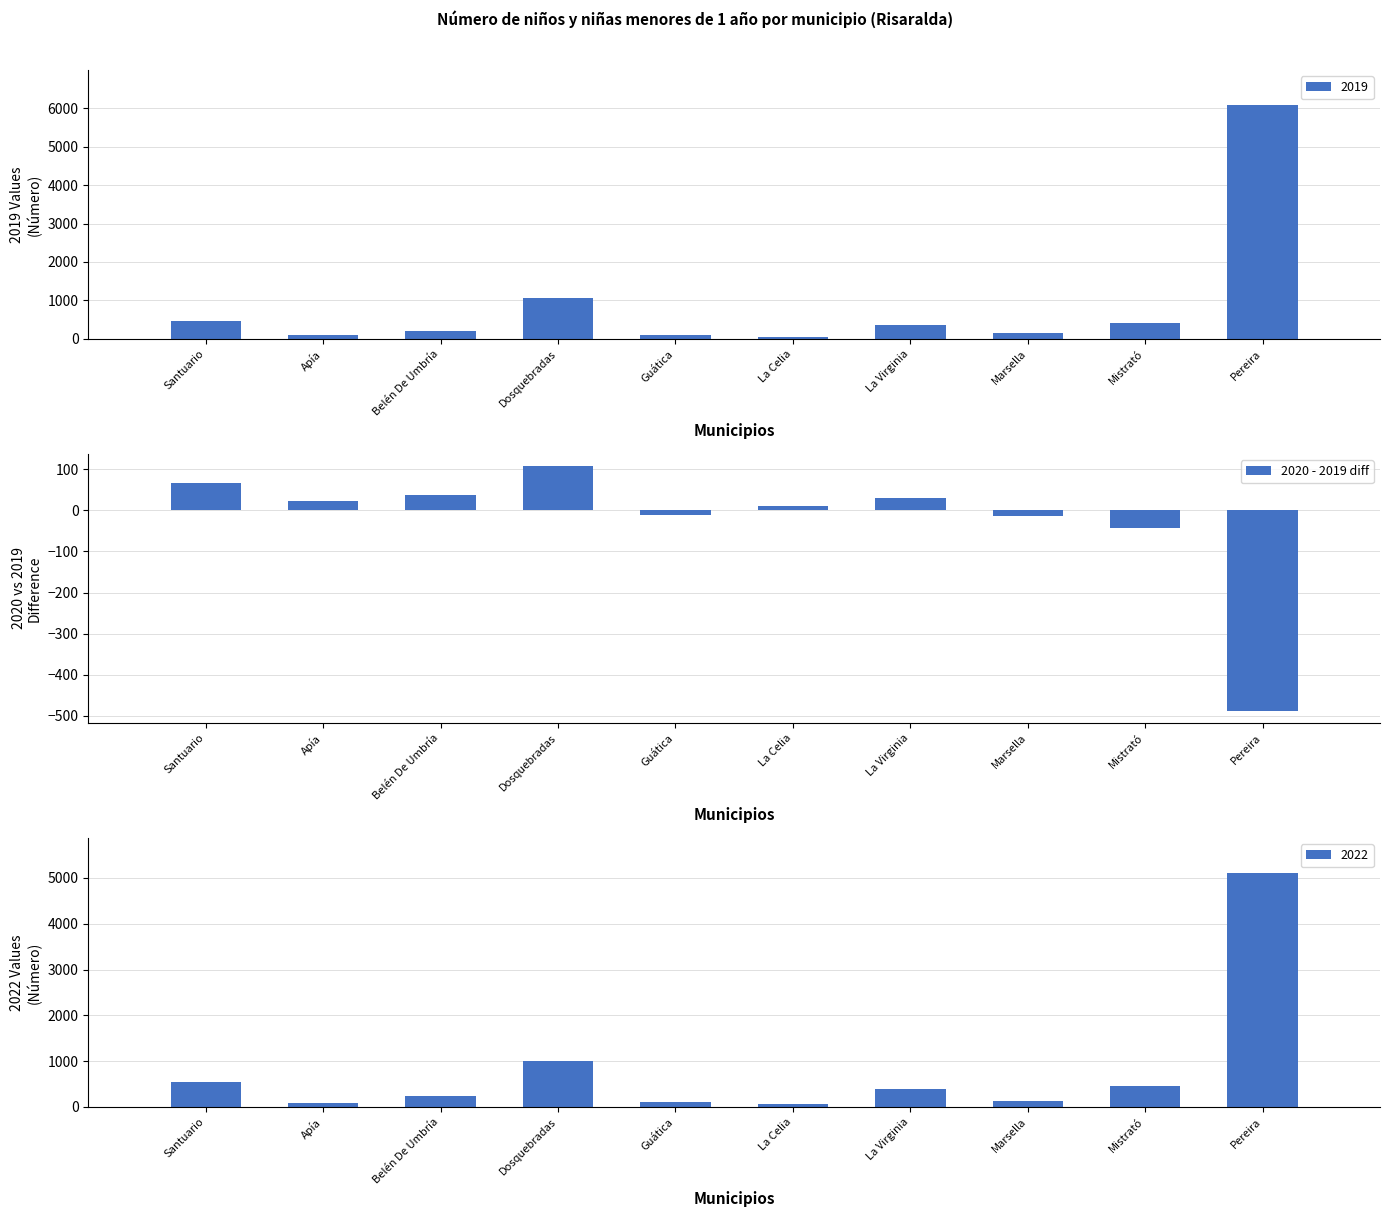

What is the difference between the second highest and second lowest values?

109